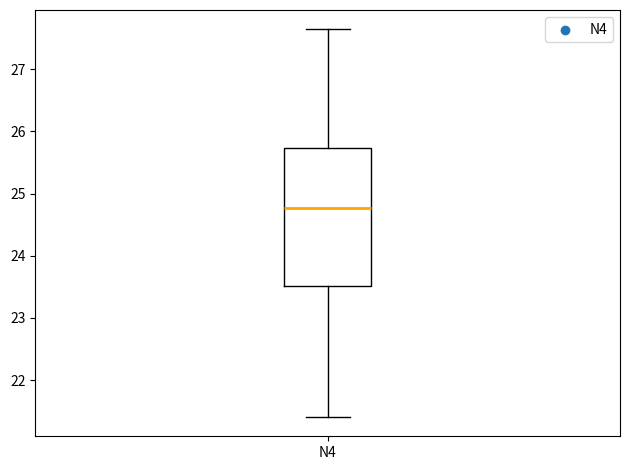

Read this box plot against the y-axis: the position of the median line, the range covered by the box, and the ends of both whiskers. The values are not printed on the chart, so give them approximately, as read against the axis.

median 24.8, box 23.5 to 25.7, whiskers 21.4 to 27.6